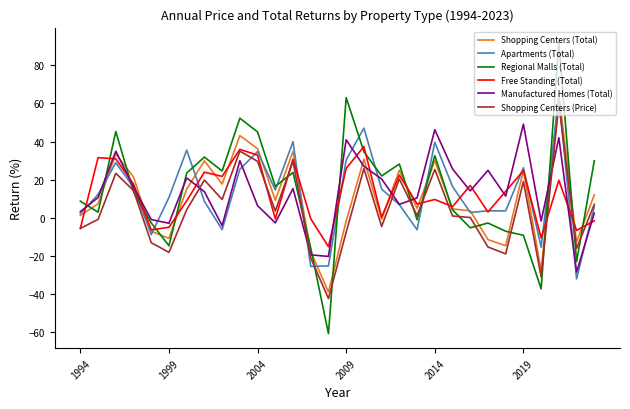

What is the highest value of the Manufactured Homes (Total) series?

49.1